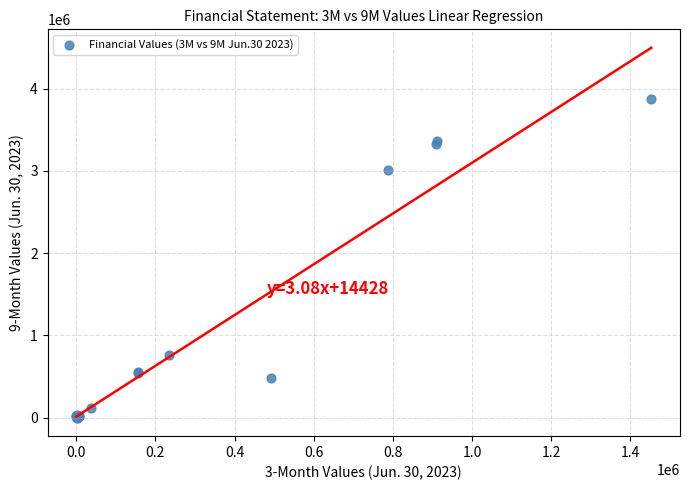

What Y value in the scatter plot is closest to 1937135?

3014307